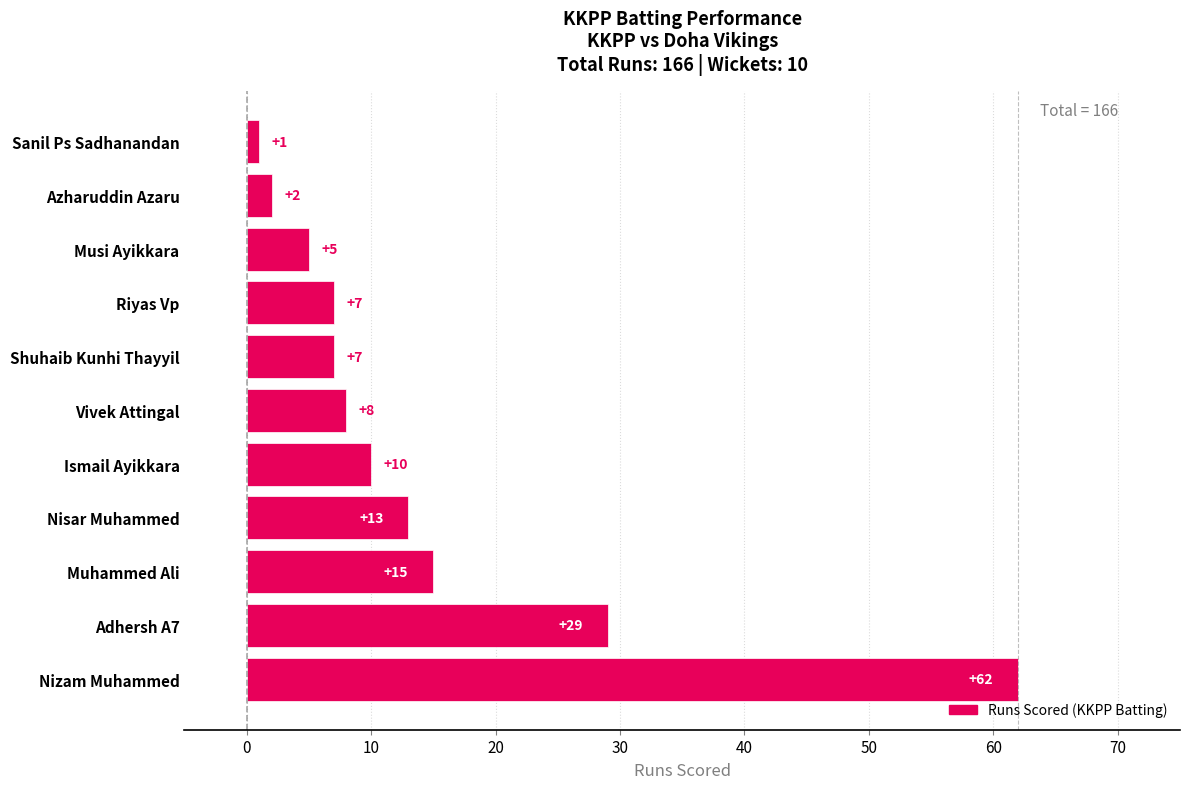

What is the change in value from Adhersh A7 to Nisar Muhammed?

-16